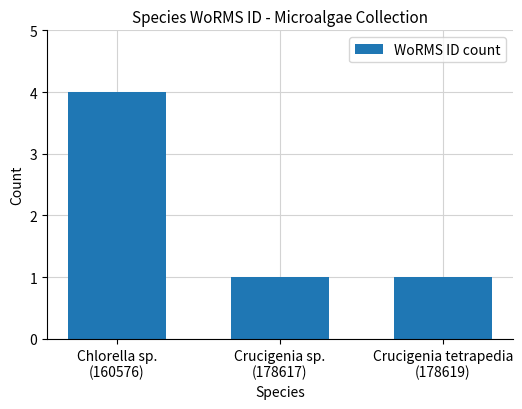

Reading right to left, what are all the values shown in this chart?

1	1	4